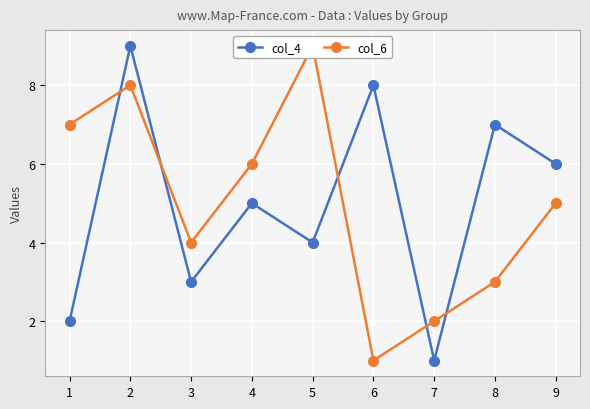

Between 2 and 9, which is larger?

2